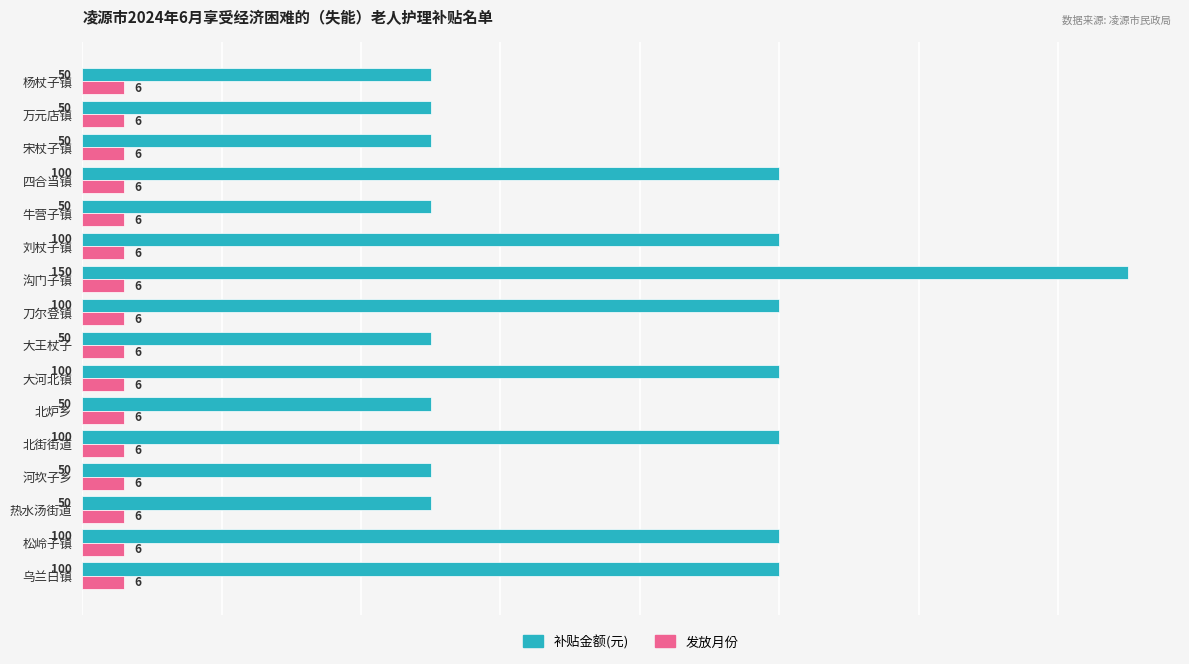

What is the total value across all series at 北炉乡?

56